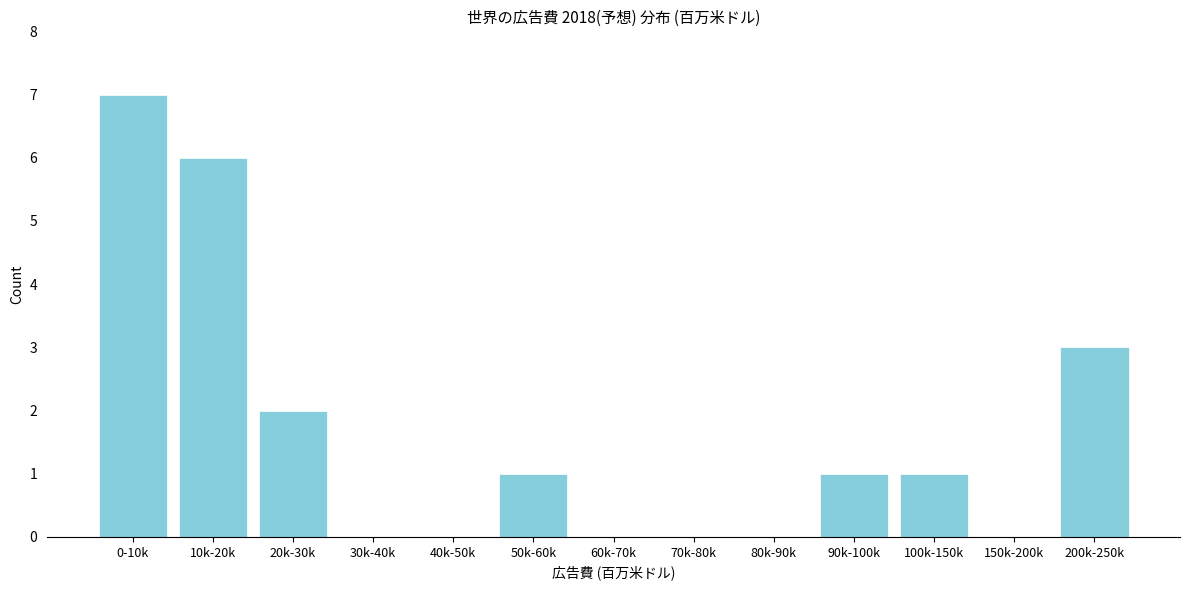

Reading left to right, extract all data points from this chart.

0-10k=7	10k-20k=6	20k-30k=2	30k-40k=0	40k-50k=0	50k-60k=1	60k-70k=0	70k-80k=0	80k-90k=0	90k-100k=1	100k-150k=1	150k-200k=0	200k-250k=3